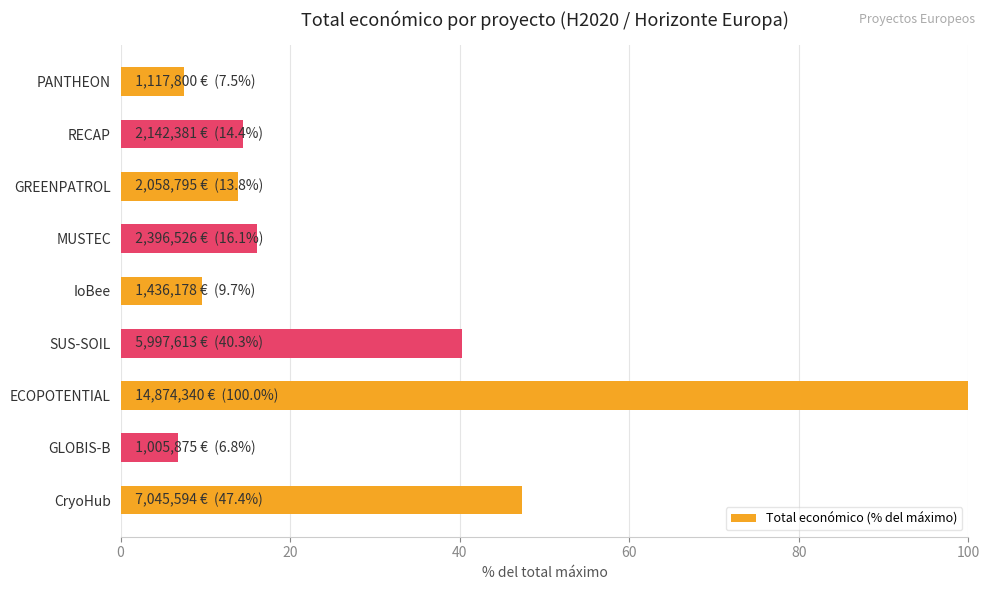

Is it true that the value at GREENPATROL is 13.8?

True